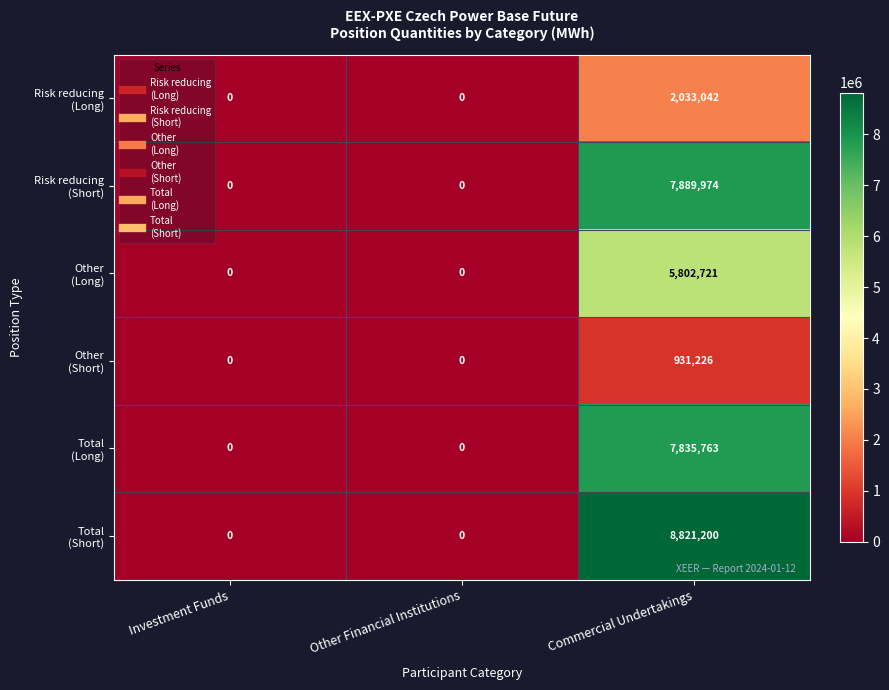

What is the greatest value displayed?

8821200